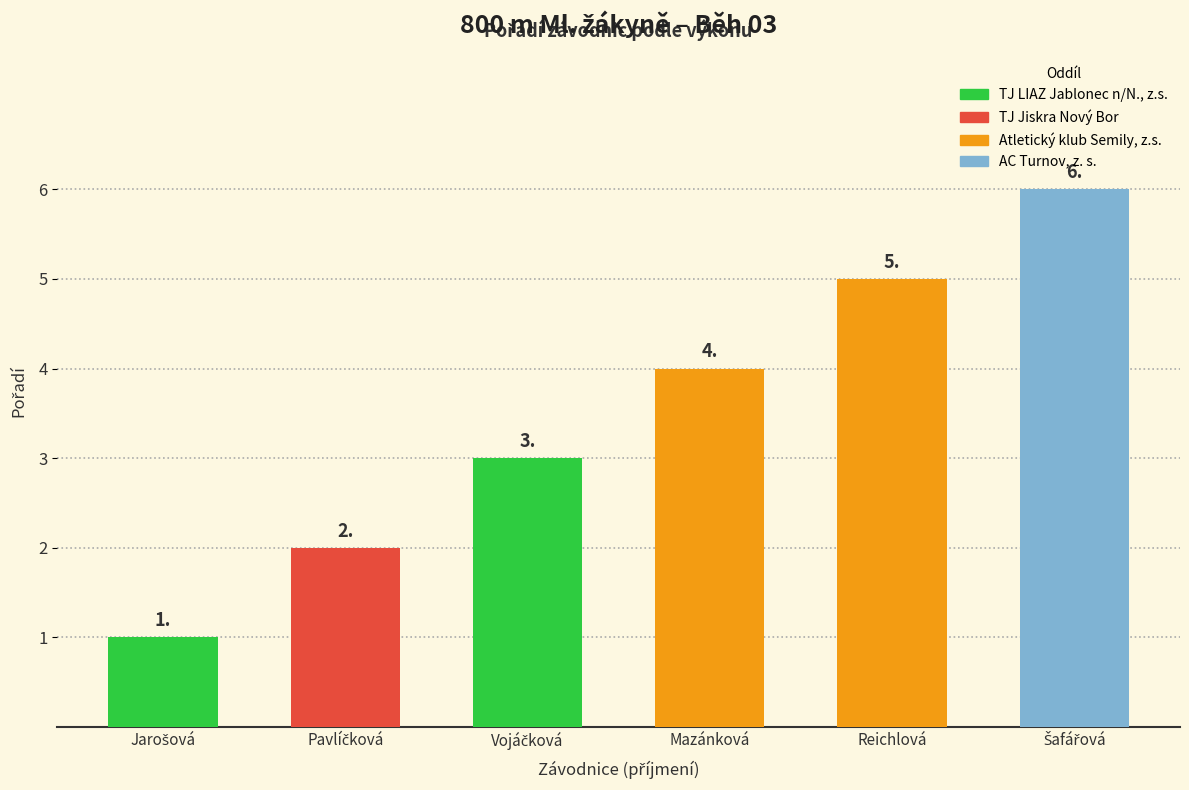

What is the sum of all values?

21